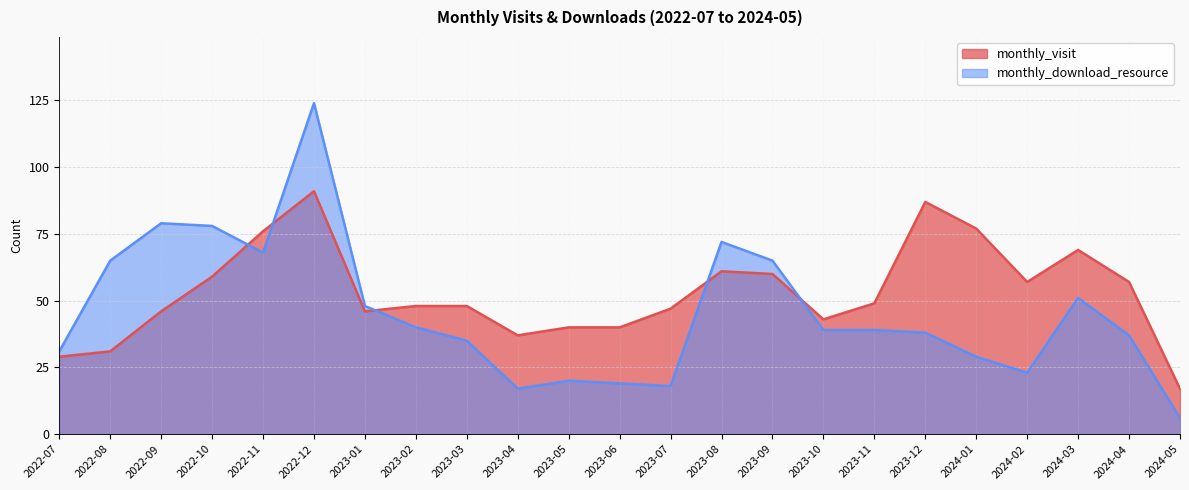

Which series ends up on top after the final intersection of monthly_visit and monthly_download_resource?

monthly_visit